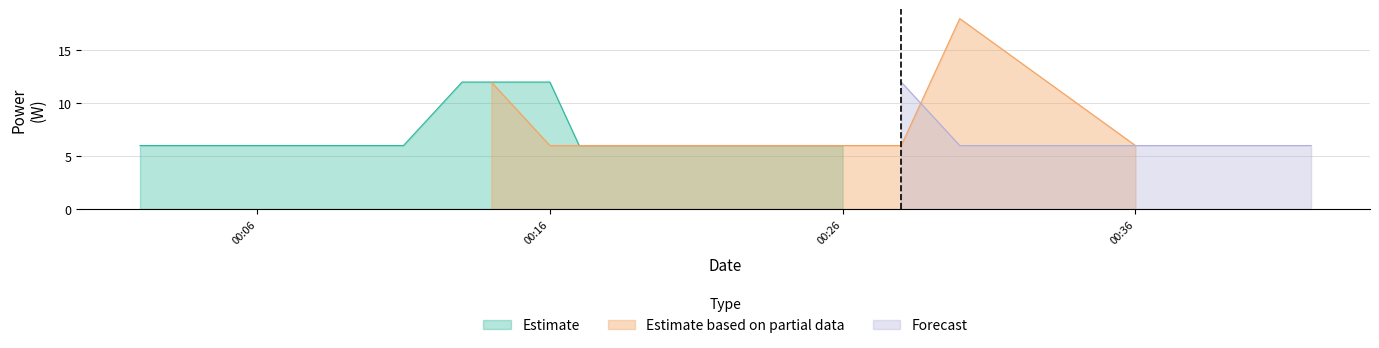

Read the Estimate value at 2023-07-06T00:16:00.

12